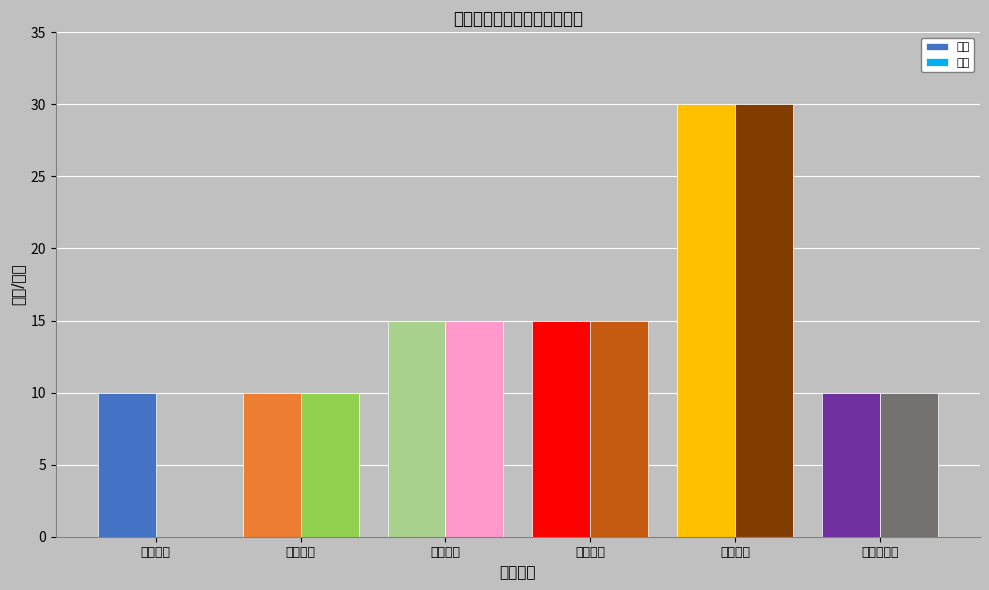

How many bars are there in total?

12